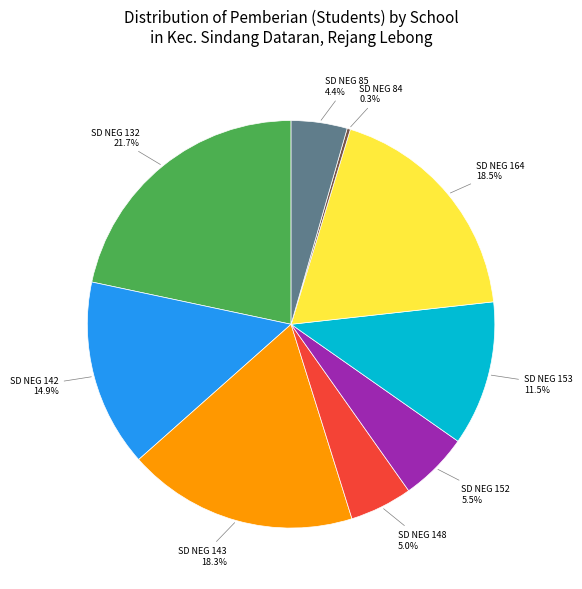

What portion of the pie excludes SD NEG 164?

81.5%